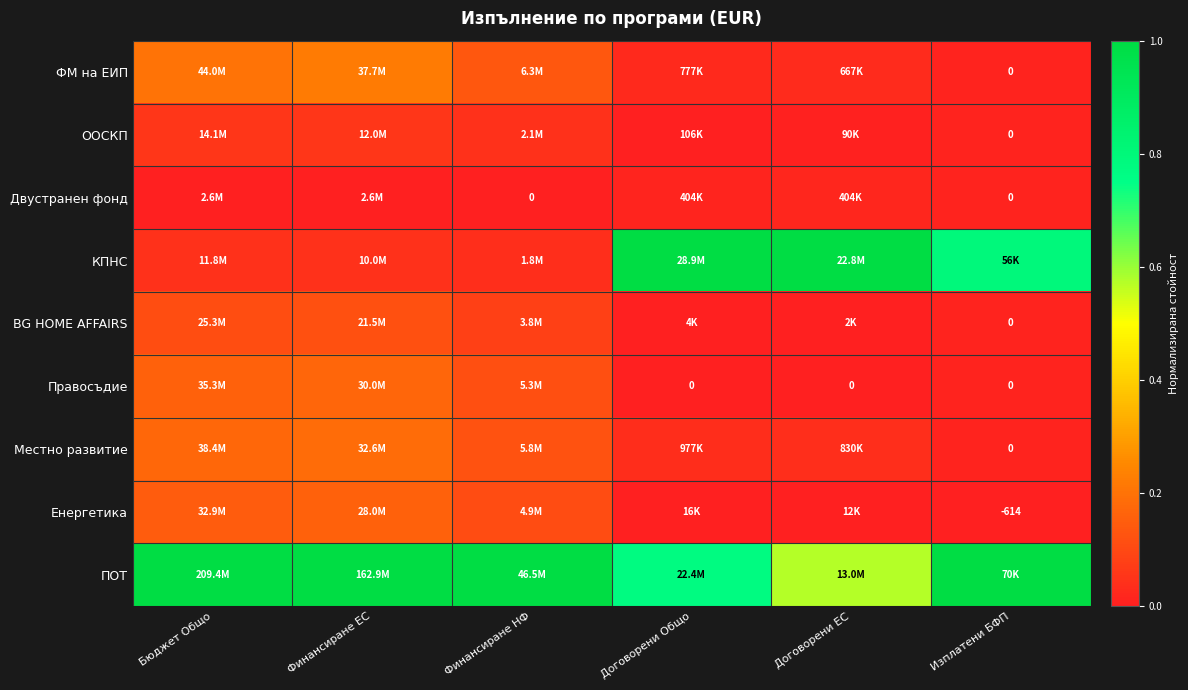

Which series has the largest total across all categories?

ПОТ